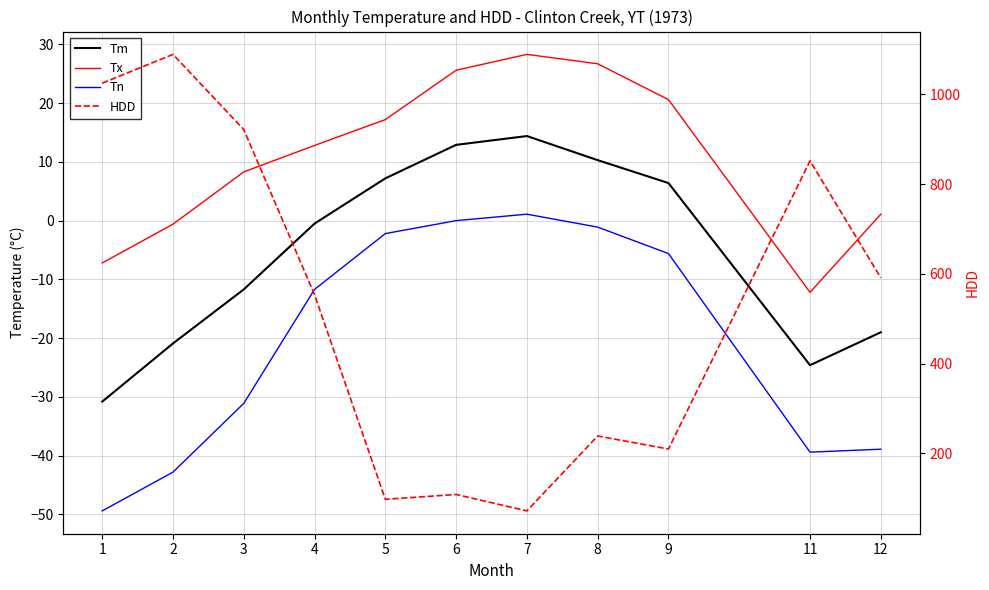

How many series are shown in this chart?

4